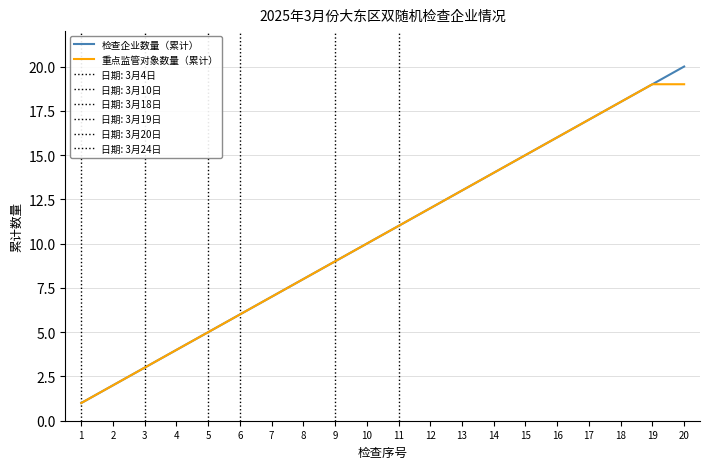

At which category is the sum across all series the highest?

20